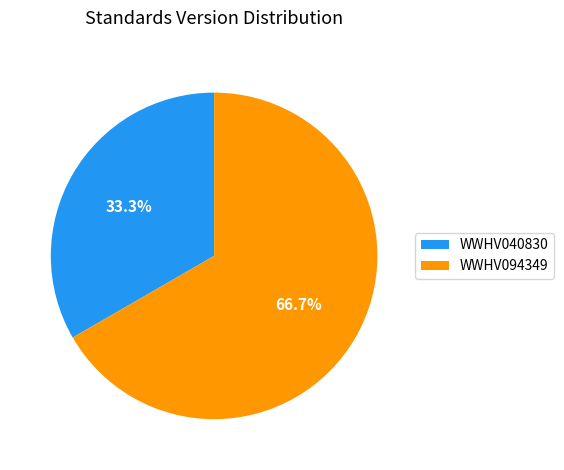

Which category accounts for the majority?

WWHV094349